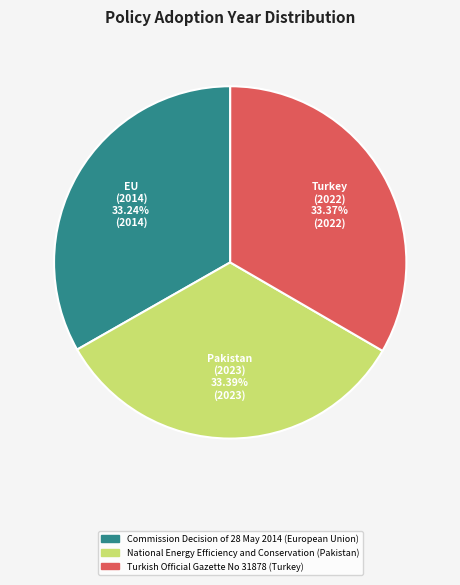

What is the ratio of the value at Commission Decision of 28 May 2014 (European Union) to the value at National Energy Efficiency and Conservation (Pakistan)?

1.0